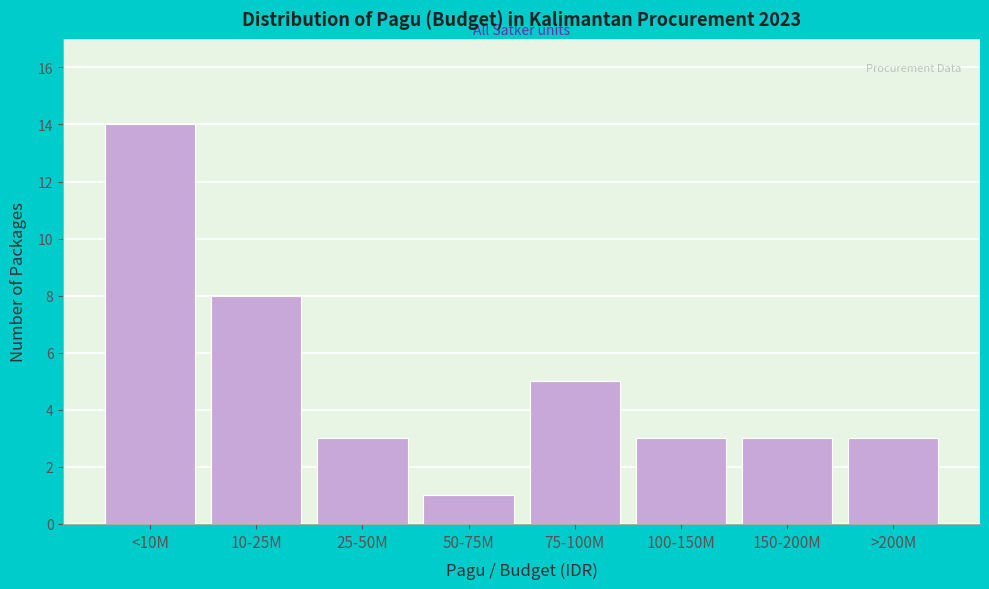

Reading left to right, extract all data points from this chart.

14	8	3	1	5	3	3	3